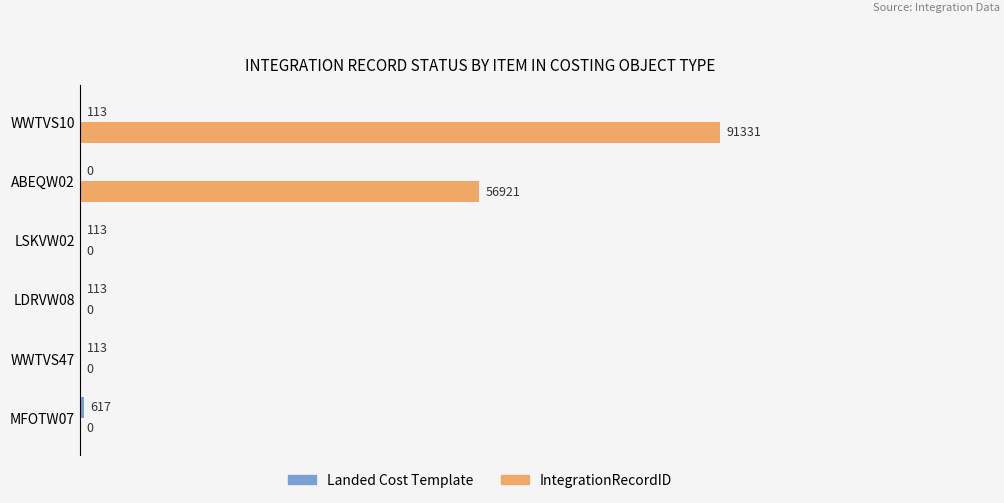

Where is IntegrationRecordID nearest to the value 45665?

ABEQW02